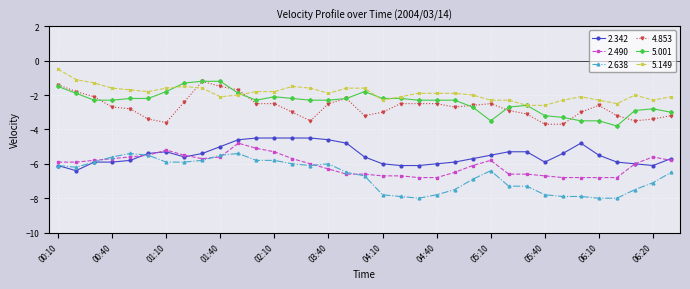

Reading left to right, what are all the values shown in this chart?

2.342: -6.1	-6.4	-5.9	-5.9	-5.8	-5.4	-5.3	-5.6	-5.4	-5.0	-4.6	-4.5	-4.5	-4.5	-4.5	-4.6	-4.8	-5.6	-6.0	-6.1	-6.1	-6.0	-5.9	-5.7	-5.5	-5.3	-5.3	-5.9	-5.4	-4.8	-5.5	-5.9	-6.0	-6.1	-5.7
2.490: -5.9	-5.9	-5.8	-5.7	-5.6	-5.5	-5.2	-5.5	-5.7	-5.6	-4.8	-5.1	-5.3	-5.7	-6.0	-6.3	-6.6	-6.6	-6.7	-6.7	-6.8	-6.8	-6.5	-6.1	-5.8	-6.6	-6.6	-6.7	-6.8	-6.8	-6.8	-6.8	-6.0	-5.6	-5.8
2.638: -6.1	-6.2	-5.9	-5.6	-5.4	-5.5	-5.9	-5.9	-5.8	-5.5	-5.4	-5.8	-5.8	-6.0	-6.1	-6.0	-6.5	-6.7	-7.8	-7.9	-8.0	-7.8	-7.5	-6.9	-6.4	-7.3	-7.3	-7.8	-7.9	-7.9	-8.0	-8.0	-7.5	-7.1	-6.5
4.853: -1.4	-1.8	-2.1	-2.7	-2.8	-3.4	-3.6	-2.4	-1.2	-1.5	-1.7	-2.5	-2.5	-3.0	-3.5	-2.5	-2.2	-3.2	-3.0	-2.5	-2.5	-2.5	-2.7	-2.6	-2.5	-2.9	-3.1	-3.7	-3.7	-3.0	-2.6	-3.2	-3.5	-3.4	-3.2
5.001: -1.5	-1.9	-2.3	-2.3	-2.2	-2.2	-1.8	-1.3	-1.2	-1.2	-1.9	-2.3	-2.1	-2.2	-2.3	-2.3	-2.2	-1.8	-2.2	-2.2	-2.3	-2.3	-2.3	-2.7	-3.5	-2.7	-2.6	-3.2	-3.3	-3.5	-3.5	-3.8	-2.9	-2.8	-3.0
5.149: -0.5	-1.1	-1.3	-1.6	-1.7	-1.8	-1.6	-1.5	-1.6	-2.1	-2.0	-1.8	-1.8	-1.5	-1.6	-1.9	-1.6	-1.6	-2.3	-2.1	-1.9	-1.9	-1.9	-2.0	-2.3	-2.3	-2.6	-2.6	-2.3	-2.1	-2.3	-2.5	-2.0	-2.3	-2.1